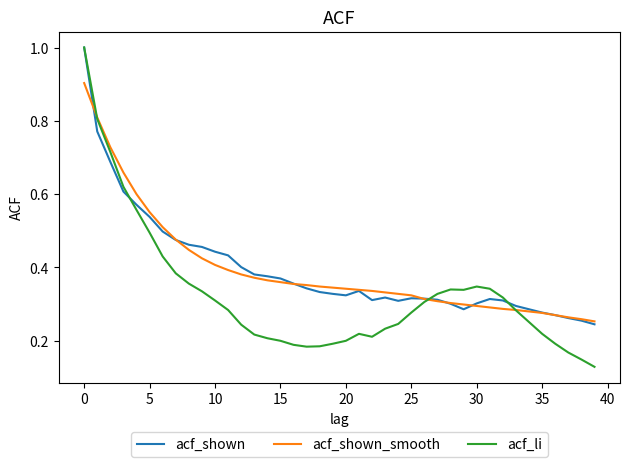

At how many categories does at least one series exceed 0?

40